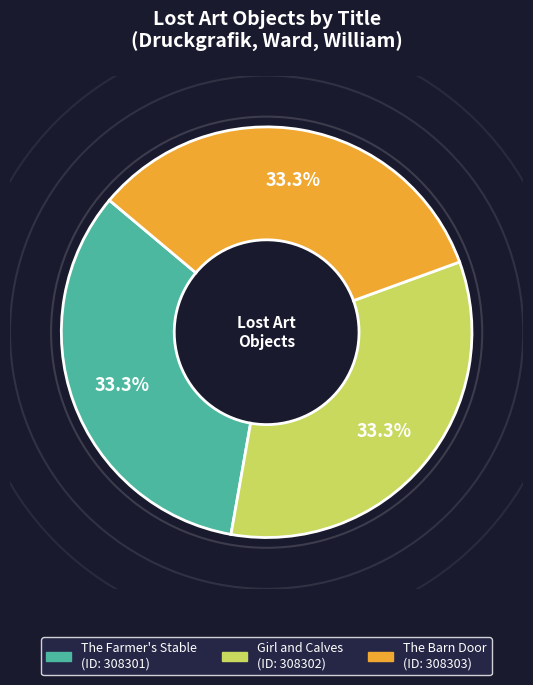

How many segments does this pie chart have?

3